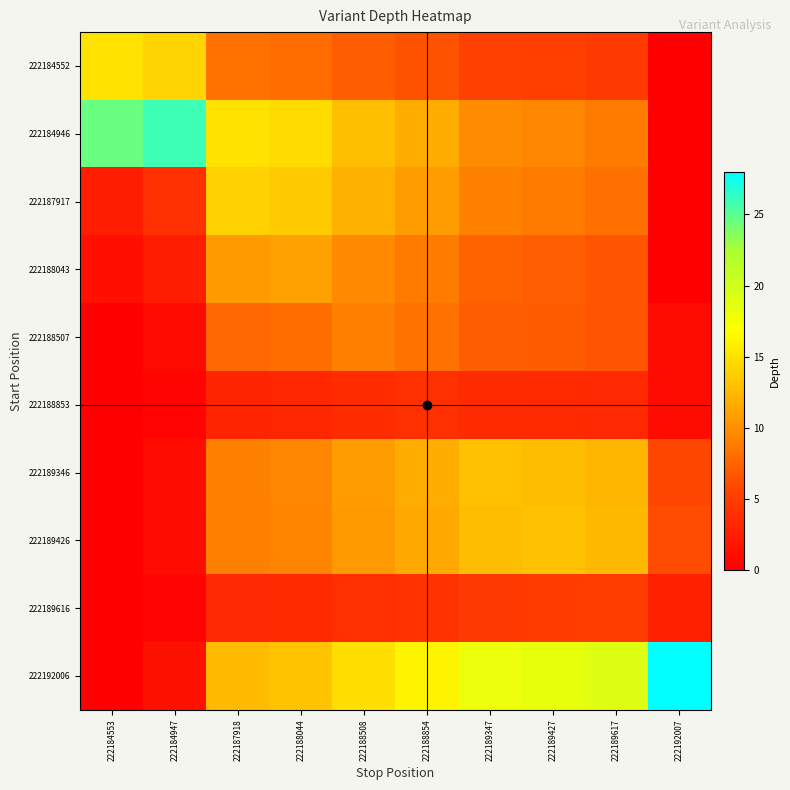

Between 222187918 and 222184553, which is larger?

222184553